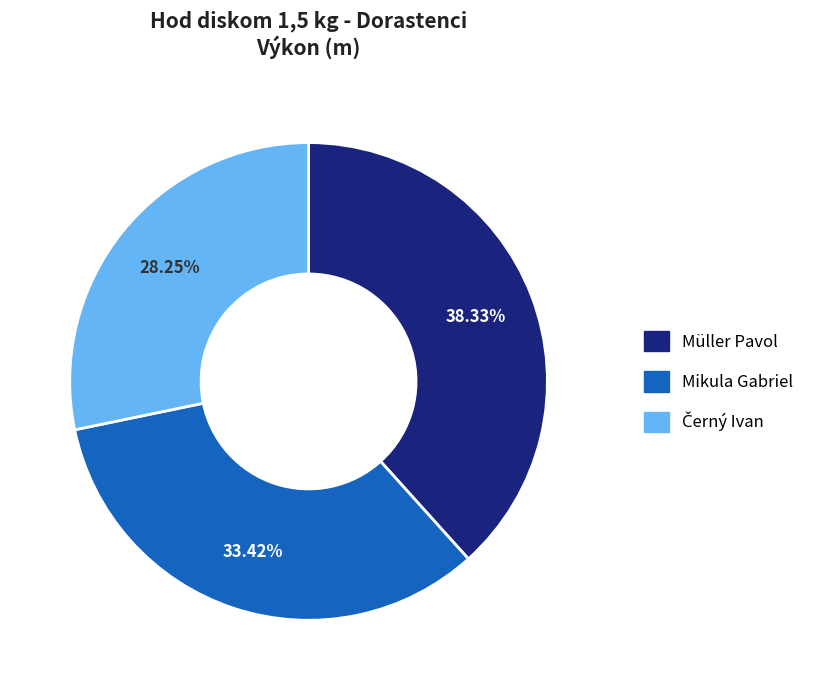

What is the largest slice in the pie chart?

Müller Pavol